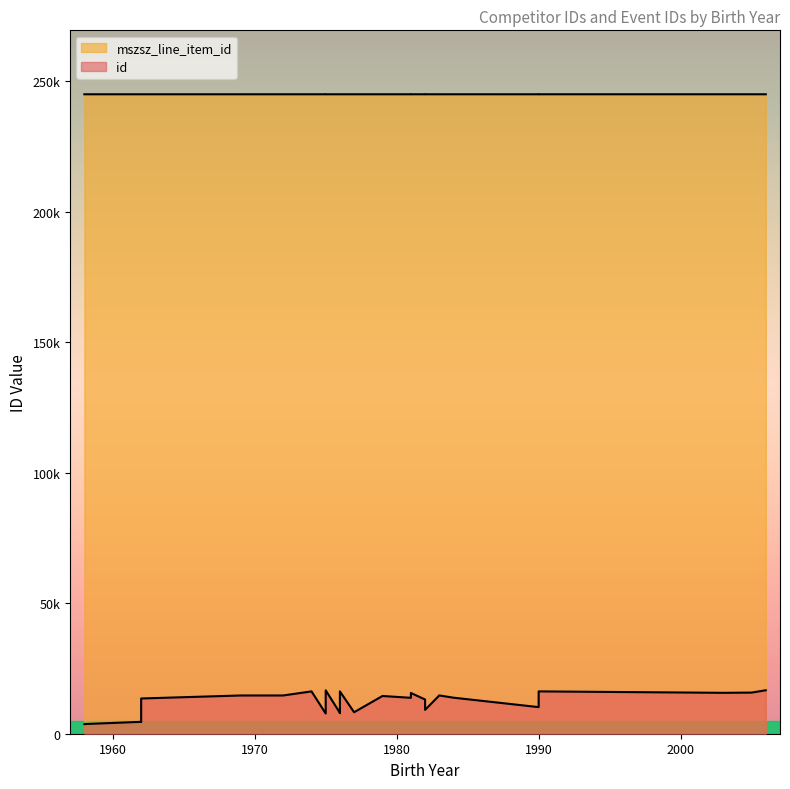

What is the difference between the second highest and second lowest values in the id series?

12922